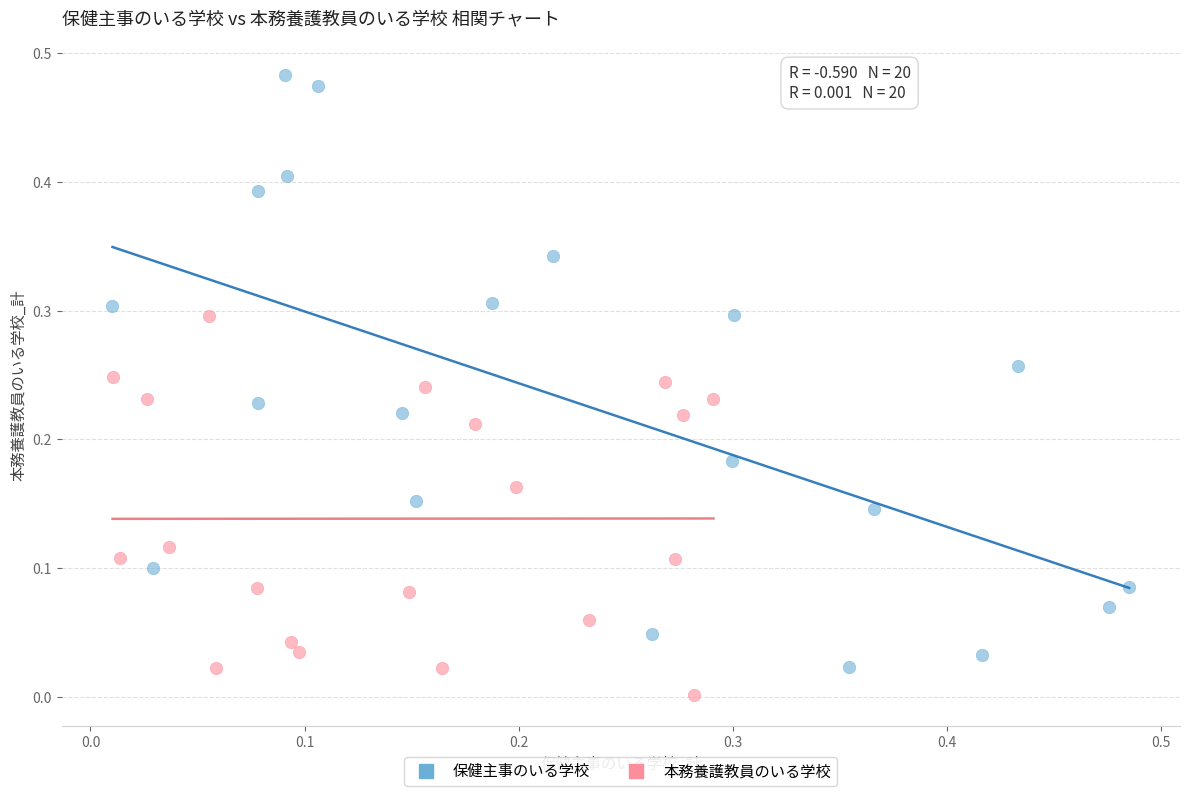

Which series contains the highest Y value?

保健主事のいる学校